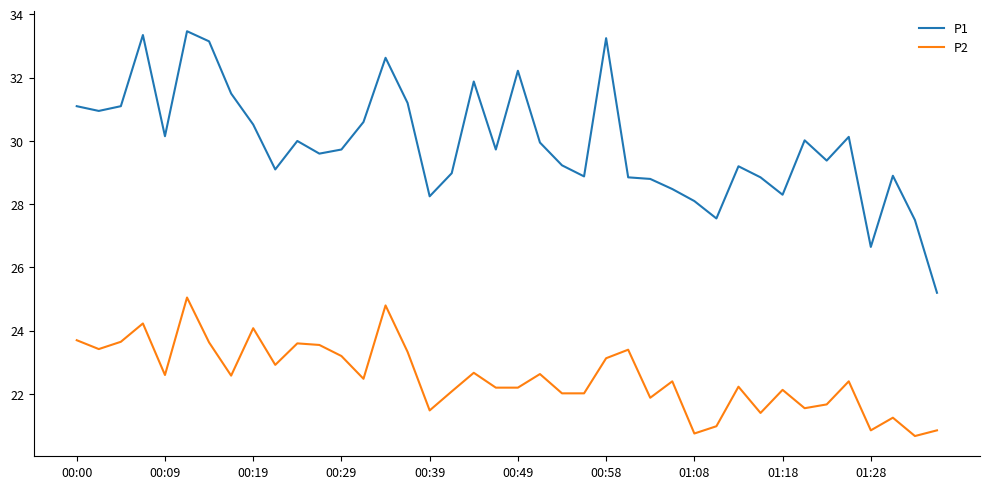

True or false: P1 and P2 cross at least once.

False